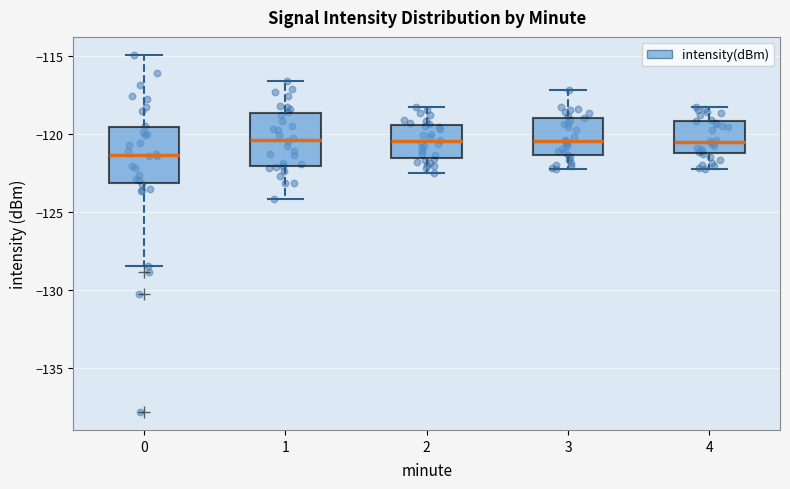

Reading left to right, transcribe this box plot: for each box, give where its median line is, the range the box spans, and where its two whiskers end, as read against the y-axis. The values are not printed on the chart, so give them approximately, as read against the axis.

0: median -121.5, box -123.0 to -119.5, whiskers -128.5 to -115.0
1: median -120.5, box -122.0 to -118.5, whiskers -124.0 to -116.5
2: median -120.5, box -121.5 to -119.5, whiskers -122.5 to -118.5
3: median -120.5, box -121.5 to -119.0, whiskers -122.5 to -117.0
4: median -120.5, box -121.5 to -119.0, whiskers -122.5 to -118.5